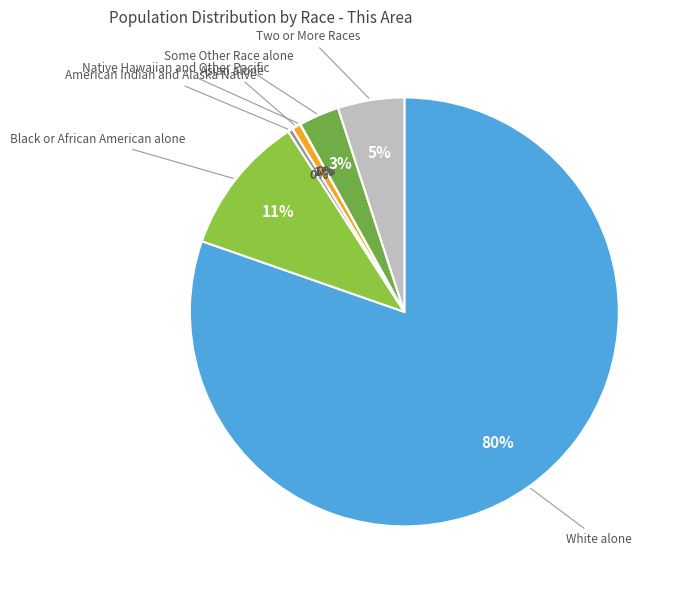

Between Asian alone and Some Other Race alone, which is larger?

Some Other Race alone